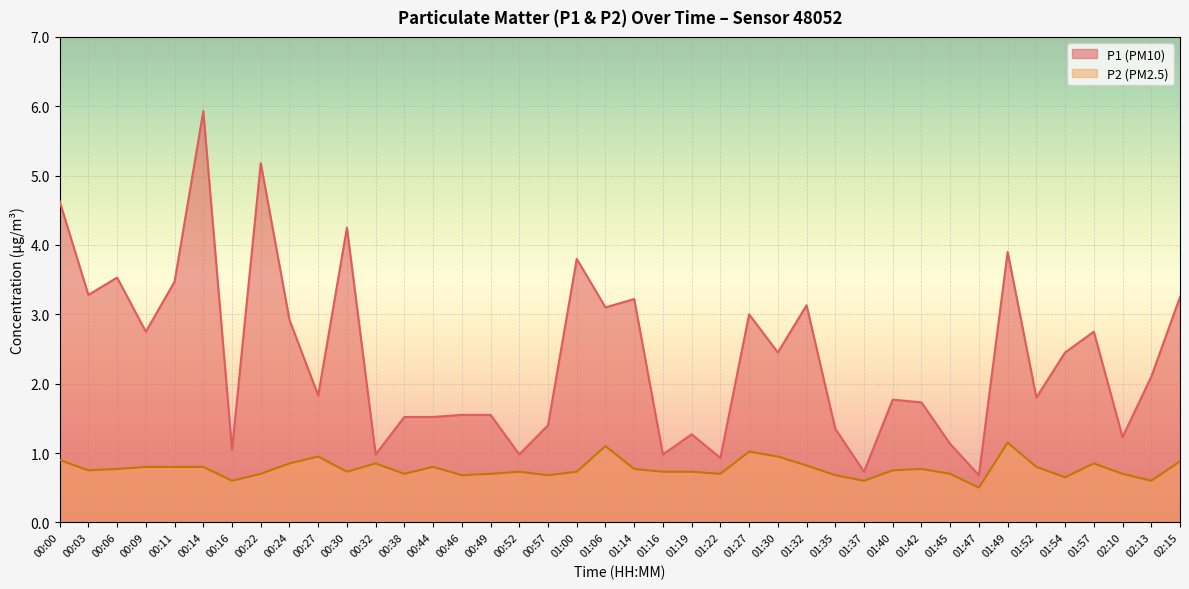

What is the total value across all series at 00:14?

6.7